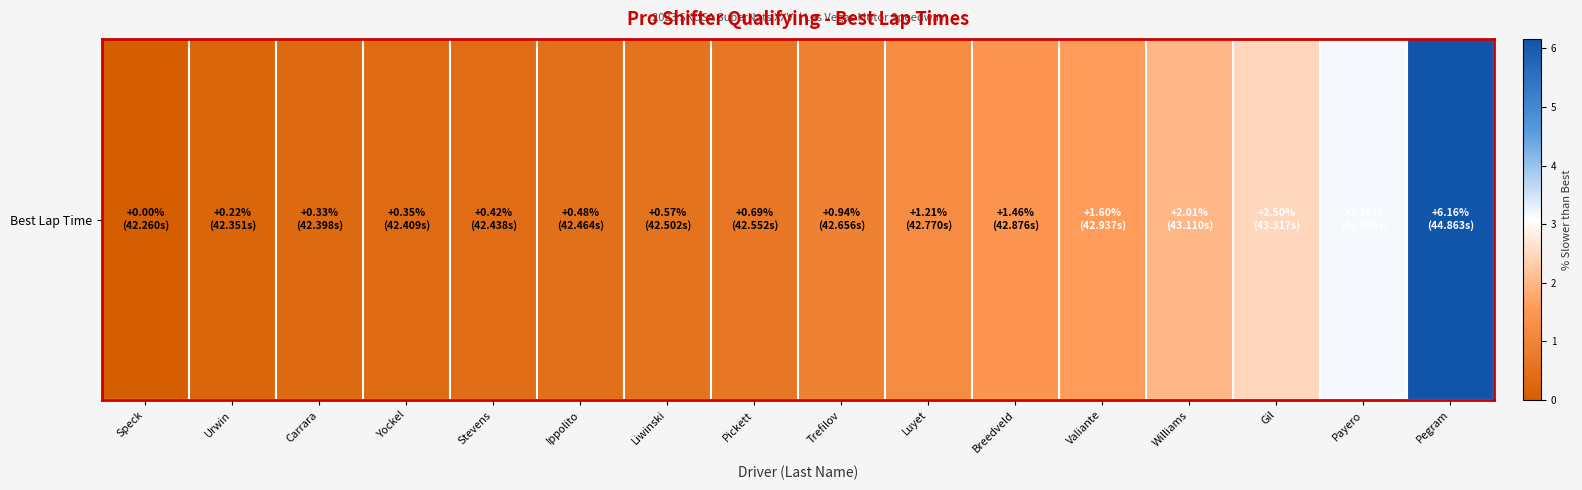

What is the difference between the maximum and minimum values?

6.2